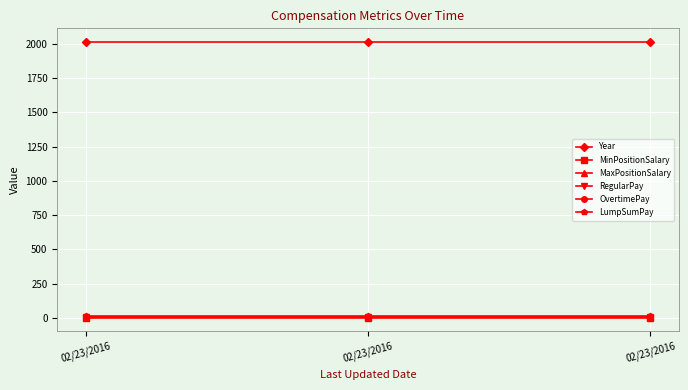

Which series has the largest range (max minus min)?

Year